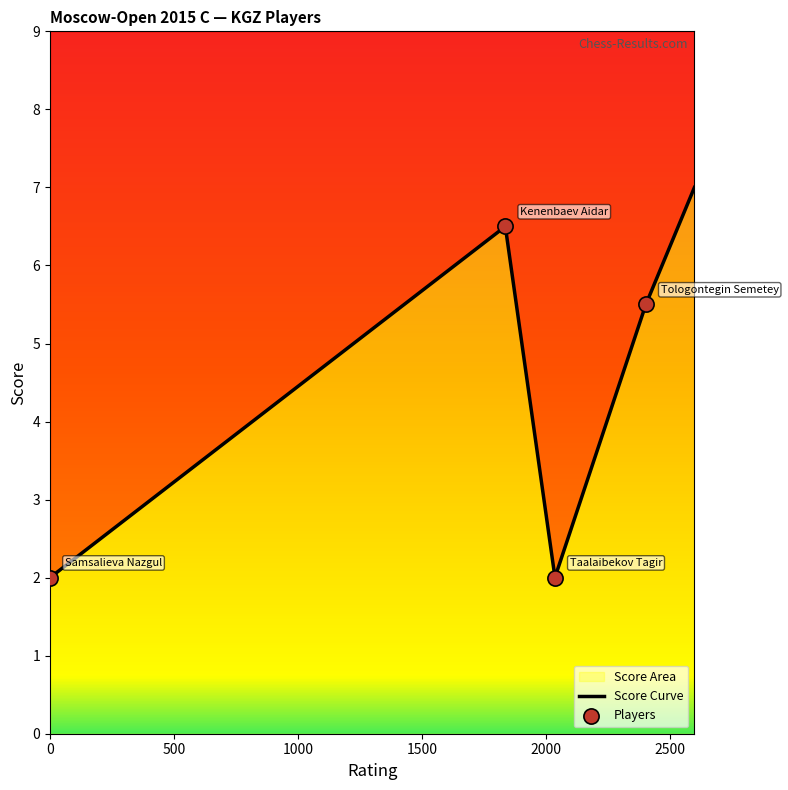

Which has a higher value, Tologontegin Semetey or Kenenbaev Aidar?

Kenenbaev Aidar